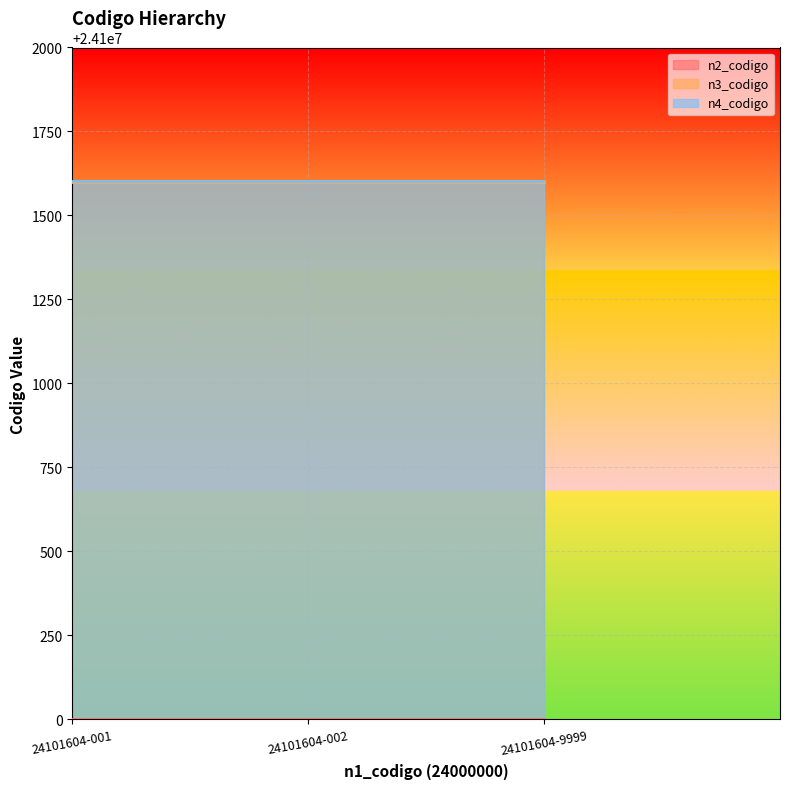

Which category has the lowest value across all series?

24101604-001